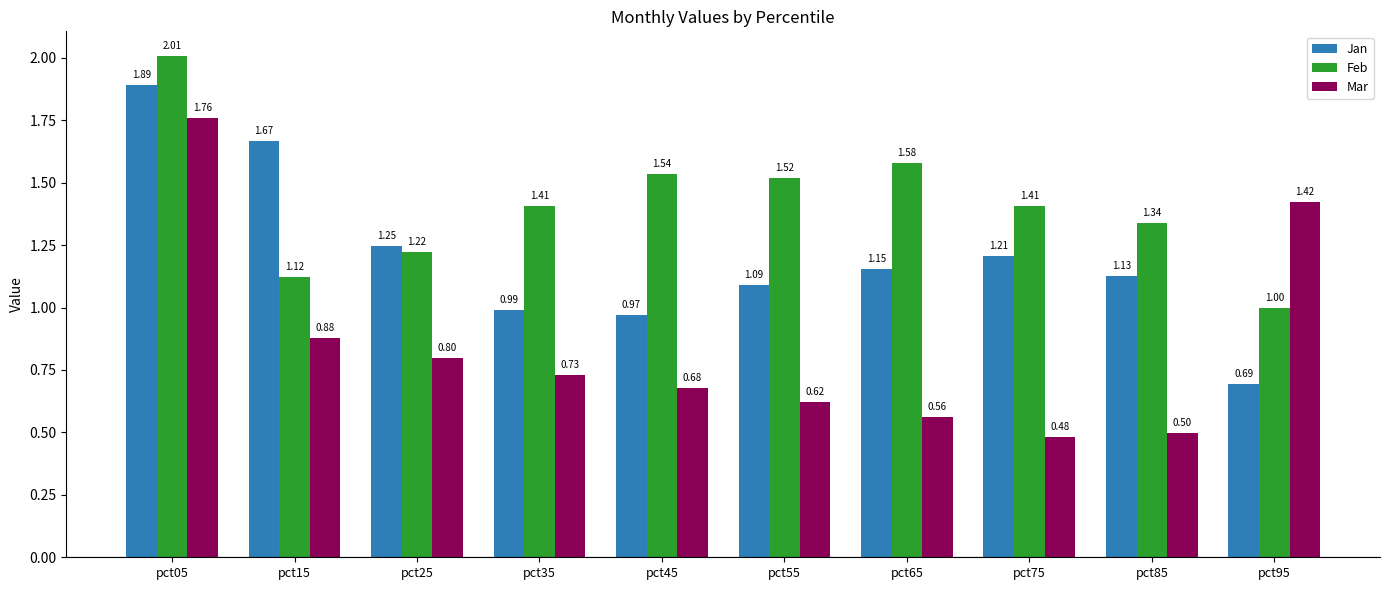

What is the value of the Jan bar at the 1st from the left?

1.9